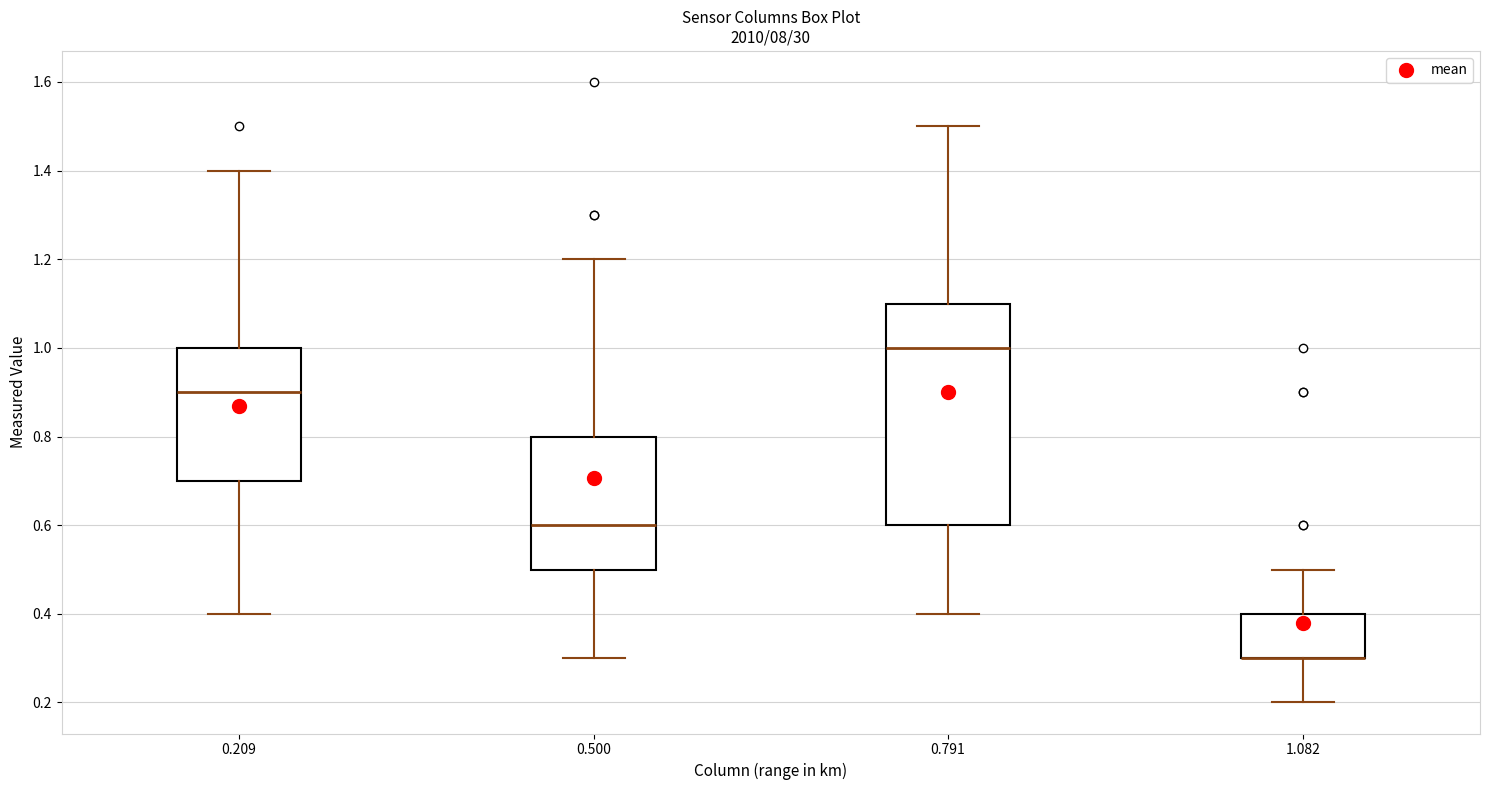

Which box is the tallest, from its lower edge to its upper edge?

0.791